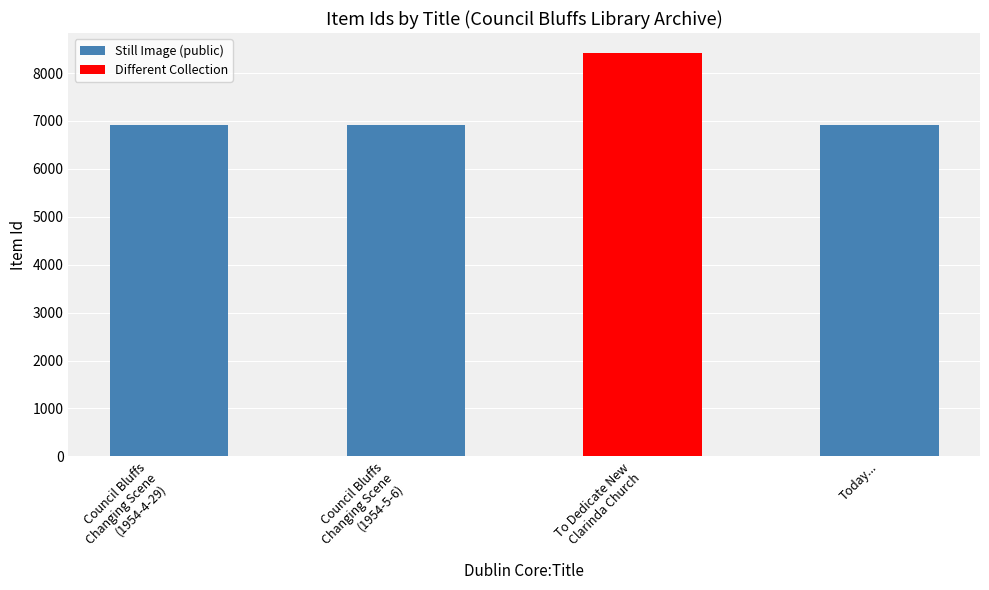

The chart shows a value of 6919 at Today.... True or false?

True